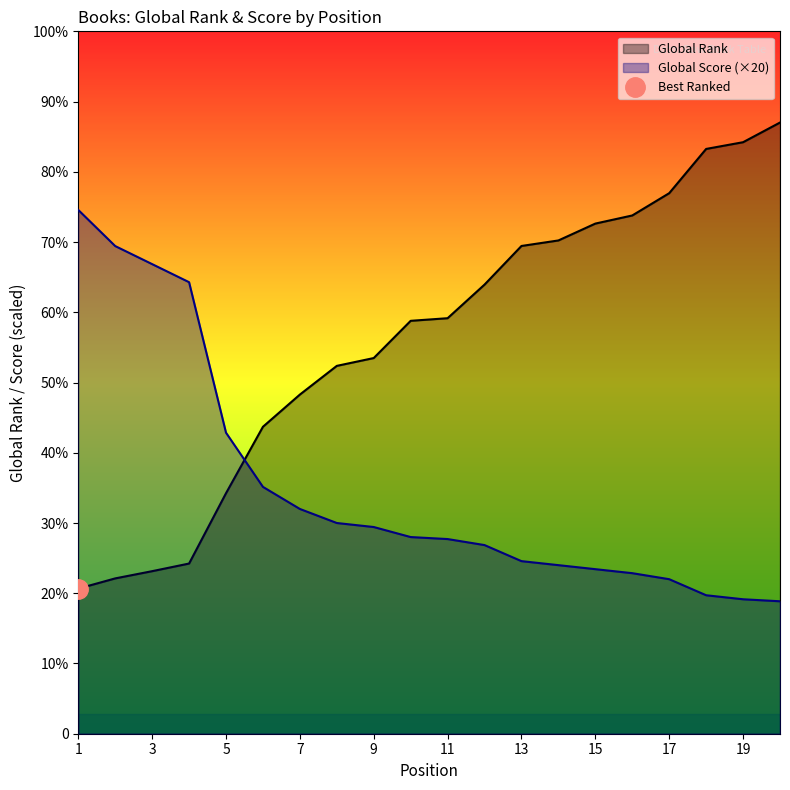

Reading left to right, transcribe all the data shown in this chart.

Global Rank: 1=1446	2=1548	3=1620	4=1696	5=2397	6=3059	7=3380	8=3666	9=3744	10=4115	11=4141	12=4476	13=4861	14=4916	15=5084	16=5165	17=5387	18=5828	19=5895	20=6091
Global Score: 1=5220	2=4860	3=4680	4=4500	5=3000	6=2460	7=2240	8=2100	9=2060	10=1960	11=1940	12=1880	13=1720	14=1680	15=1640	16=1600	17=1540	18=1380	19=1340	20=1320